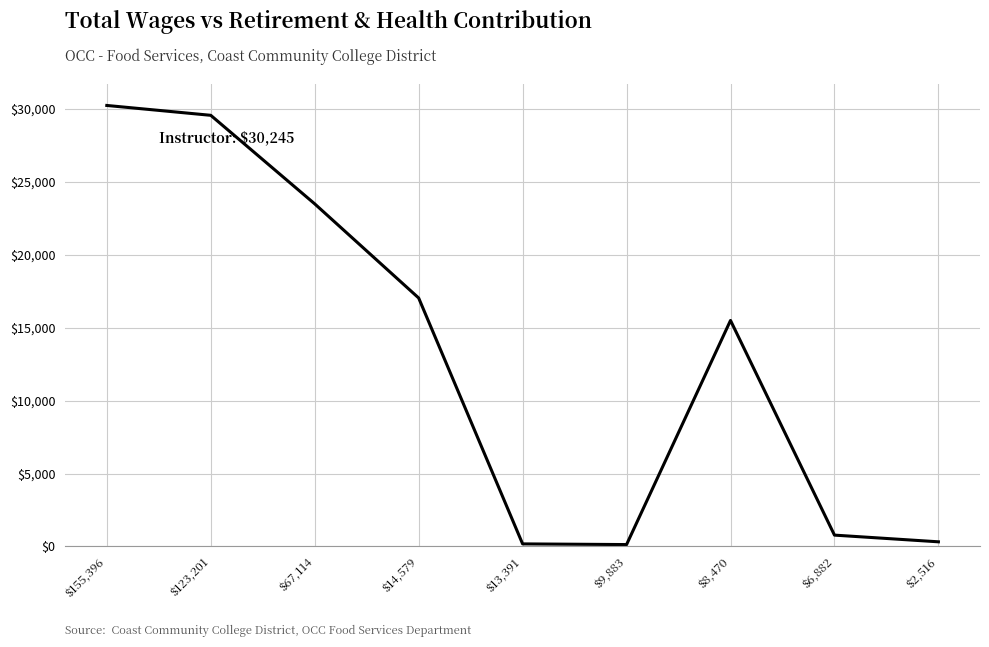

What is the difference between the second highest and minimum values?

29441